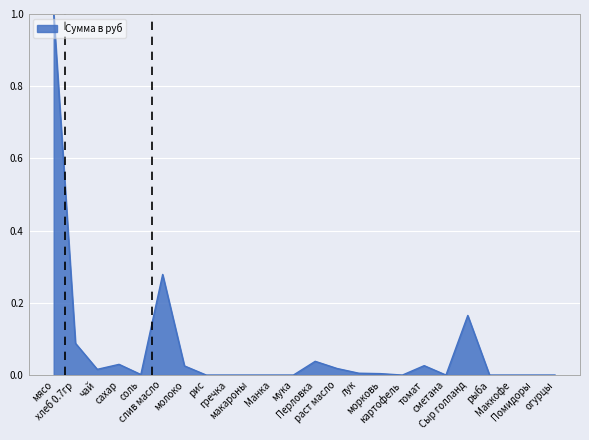

What is the maximum value shown in the chart?

1.0